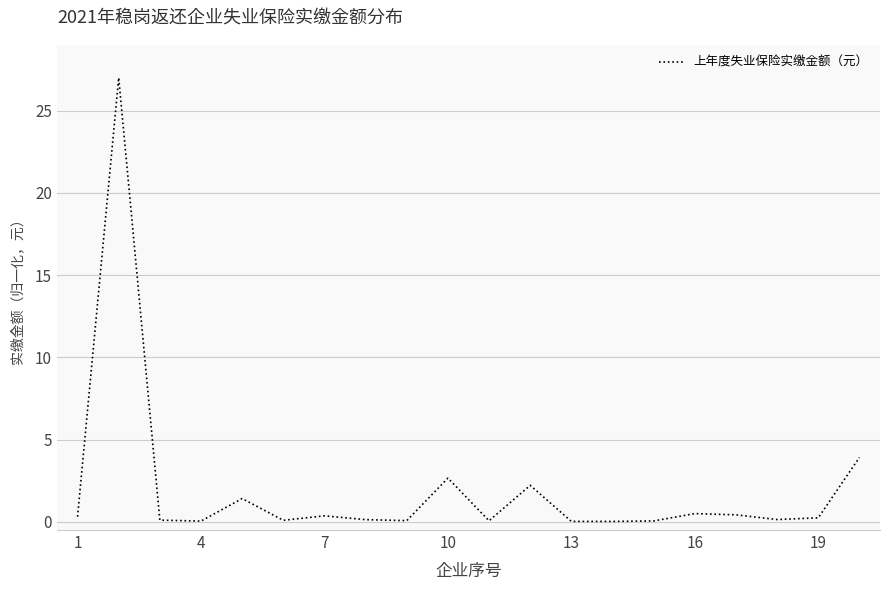

Does the chart display data point markers on the line(s)?

No